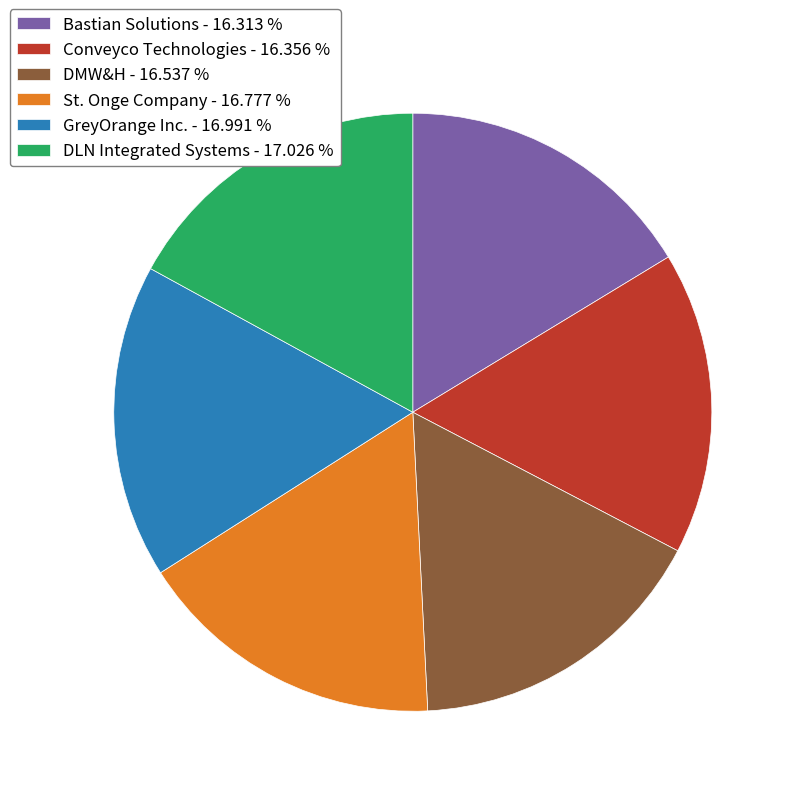

Does DLN Integrated Systems account for over 50% of the chart?

No